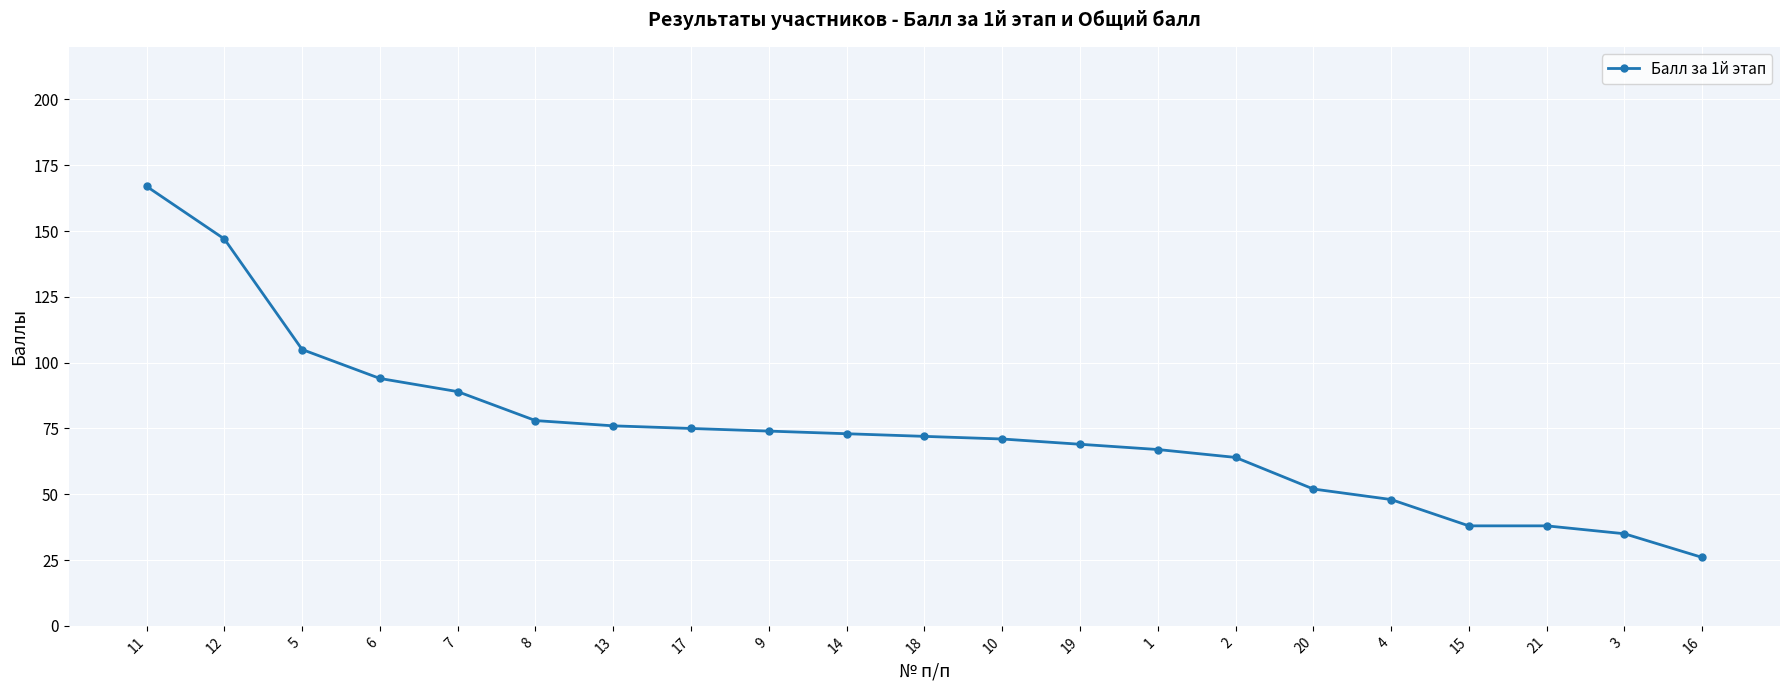

What position from the right is 4?

5